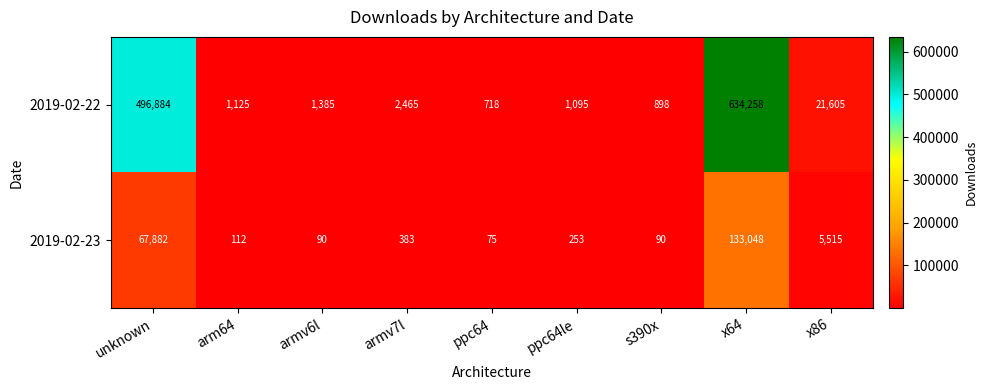

Reading left to right, list all the values displayed in this chart.

2019-02-22: 496884	1125	1385	2465	718	1095	898	634258	21605
2019-02-23: 67882	112	90	383	75	253	90	133048	5515